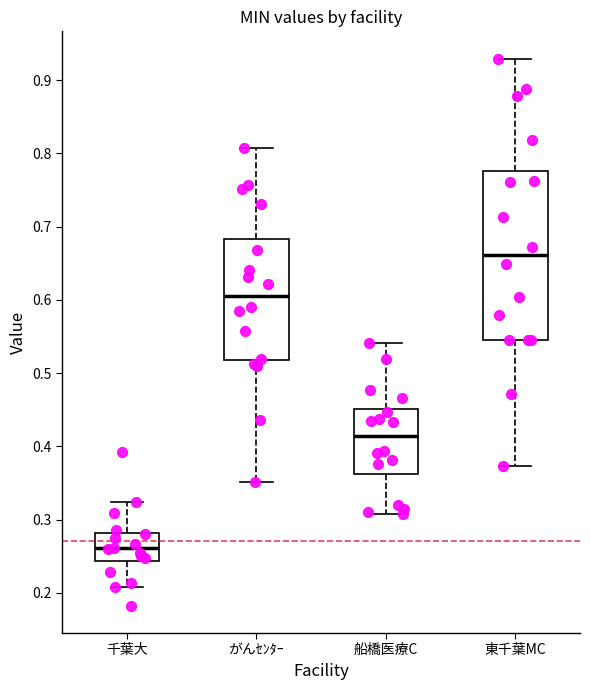

Which box has the highest median line?

東千葉MC